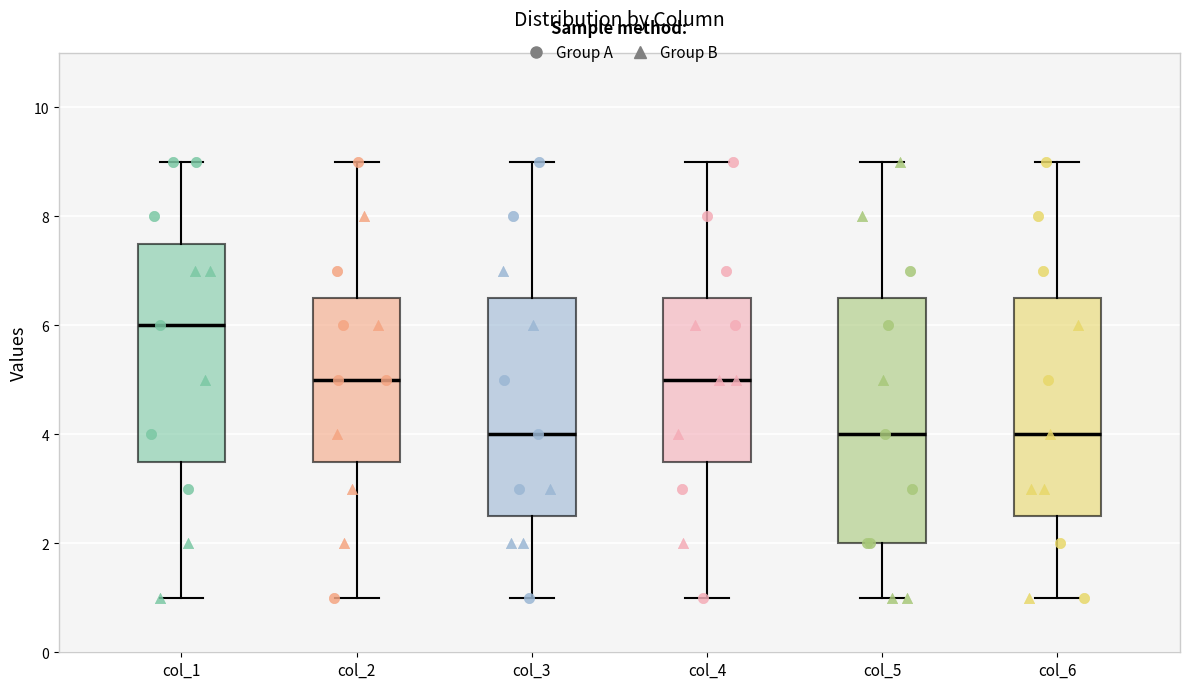

Where is the lower edge of the box for col_5 on the y-axis? The values are not printed on the chart, so give them approximately, as read against the axis.

2.0